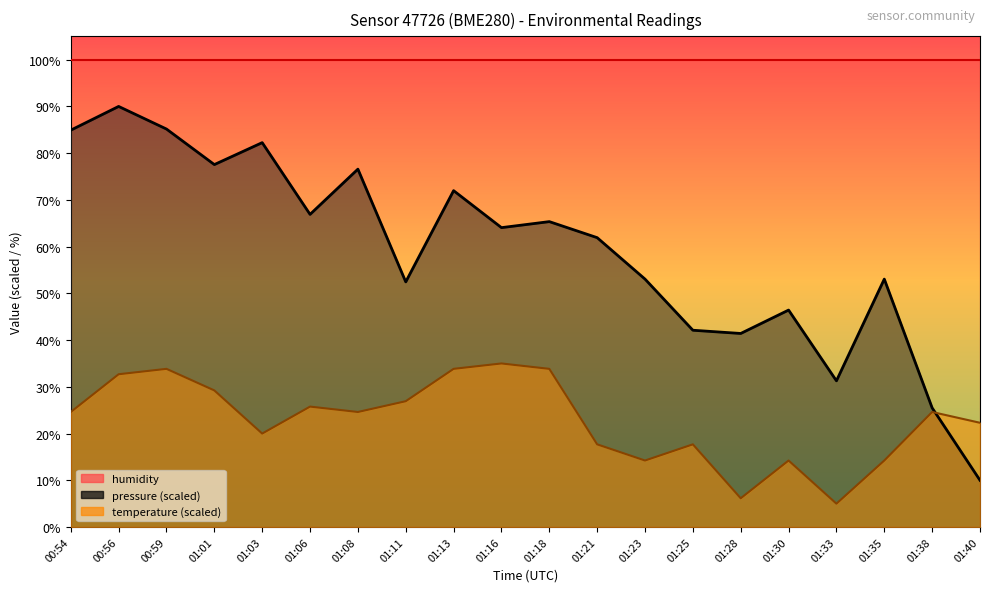

Which label corresponds to the smallest value in the chart?

01:33